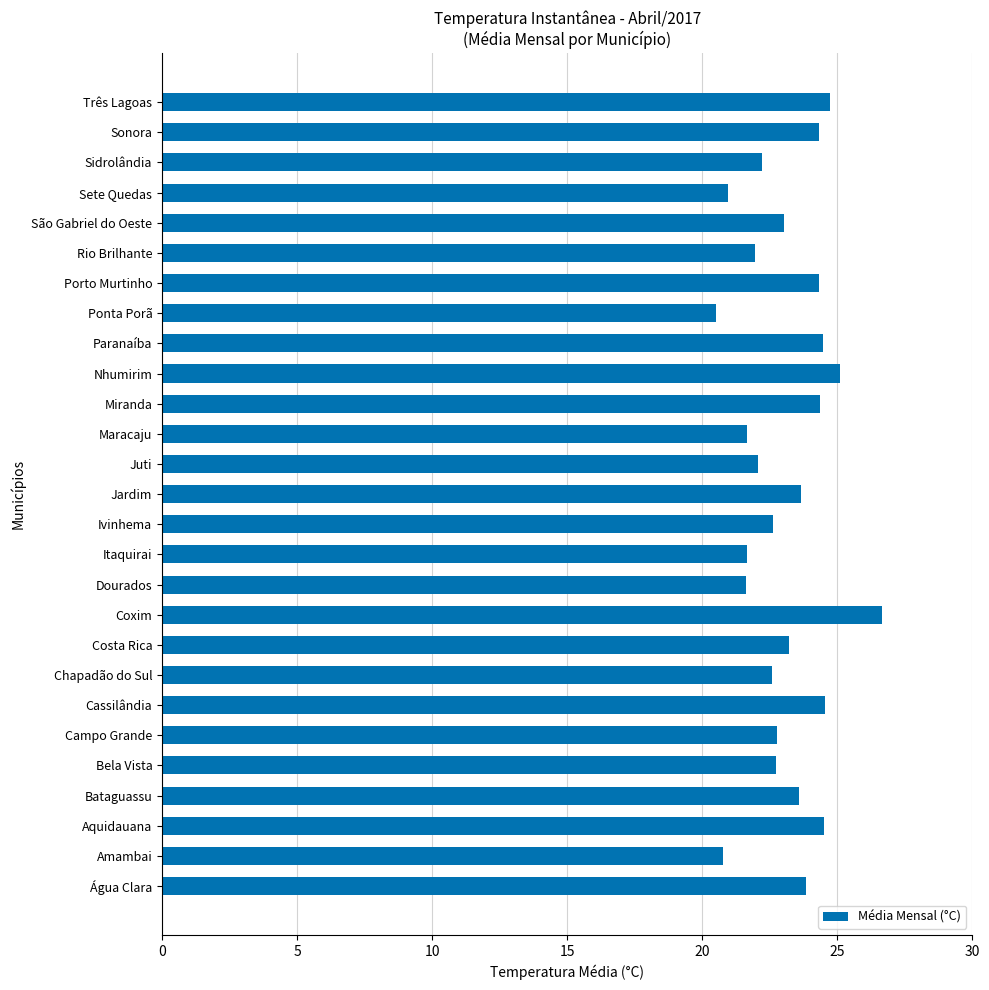

What is the approximate value at Aquidauana?

24.5